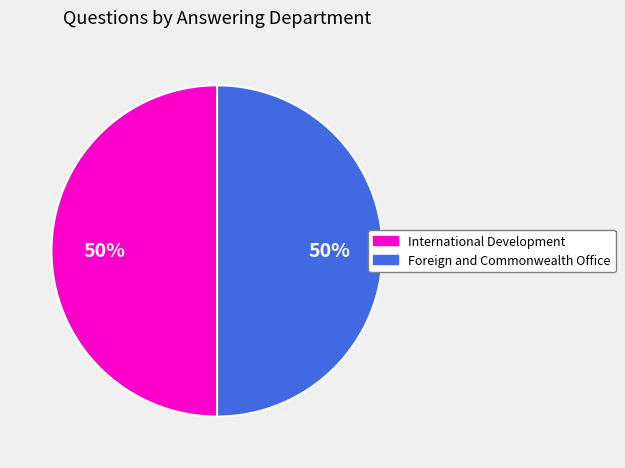

To the nearest percent, what is the average slice percentage?

50%